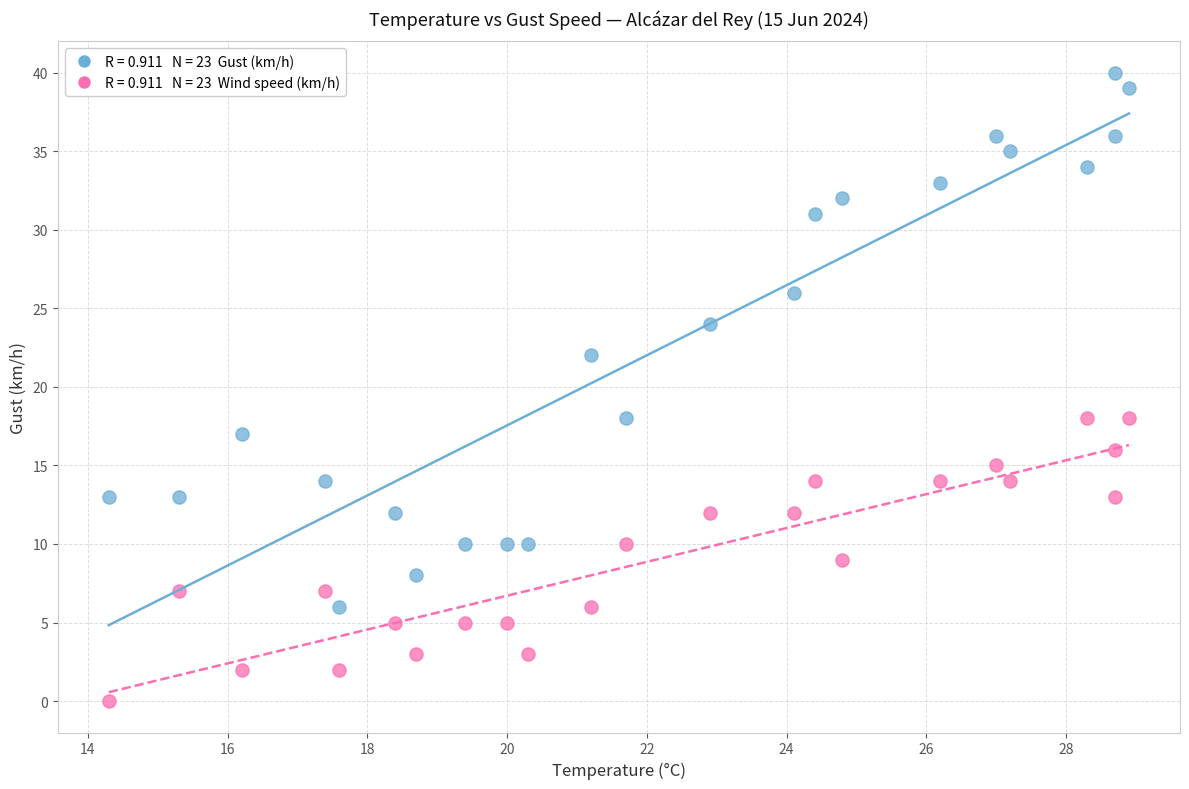

Across all data points, what is the range of Y values (max minus min)?

40